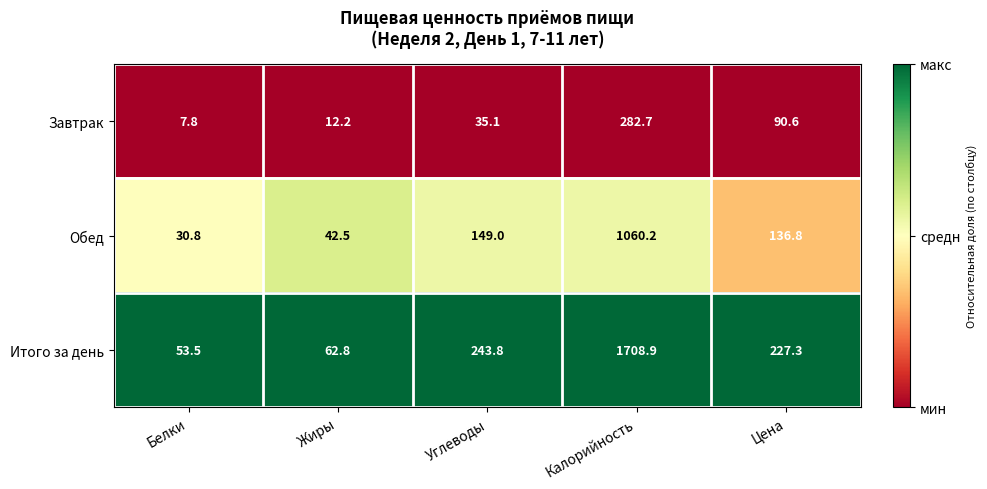

True or false: Итого за день has a value of 1708.9 at Калорийность.

True